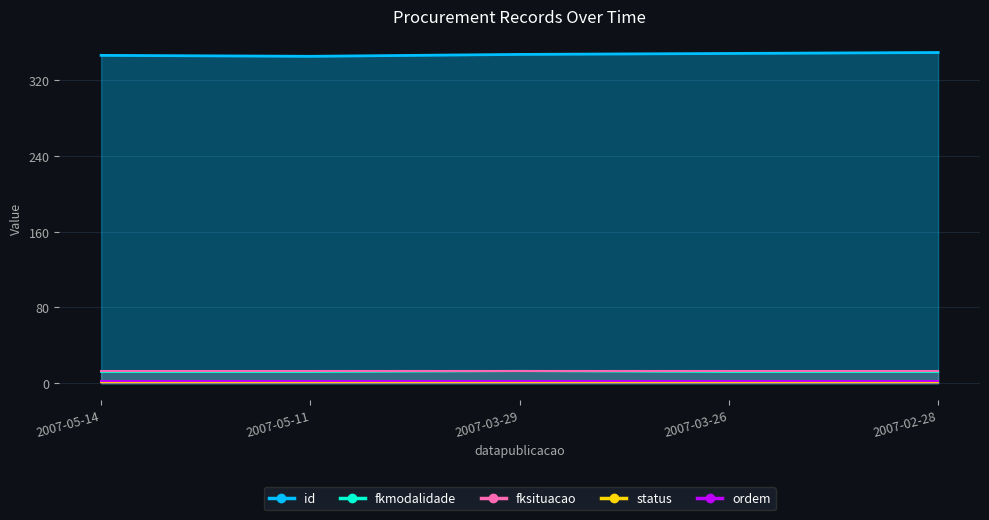

True or false: fksituacao and fkmodalidade intersect in this chart.

False